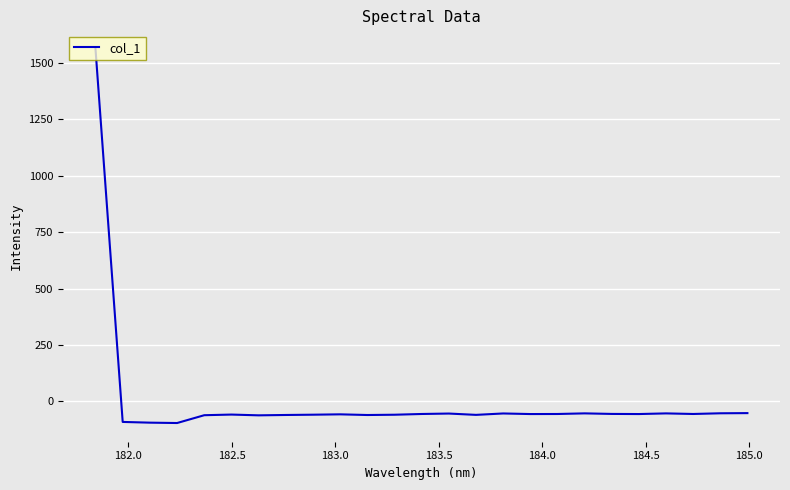

What is the maximum value shown in the chart?

1560.8